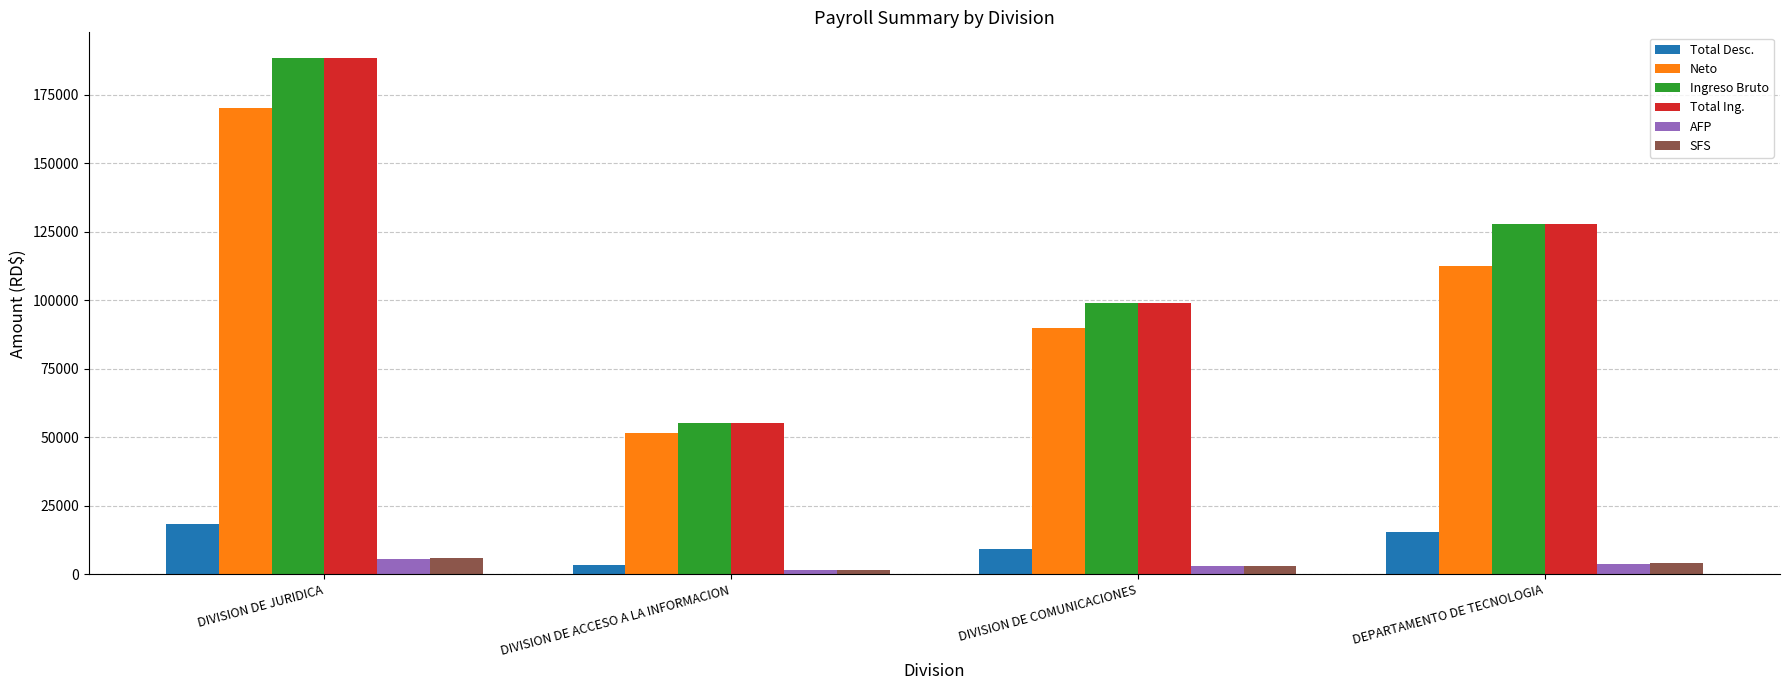

At how many categories does at least one series exceed 124550?

2